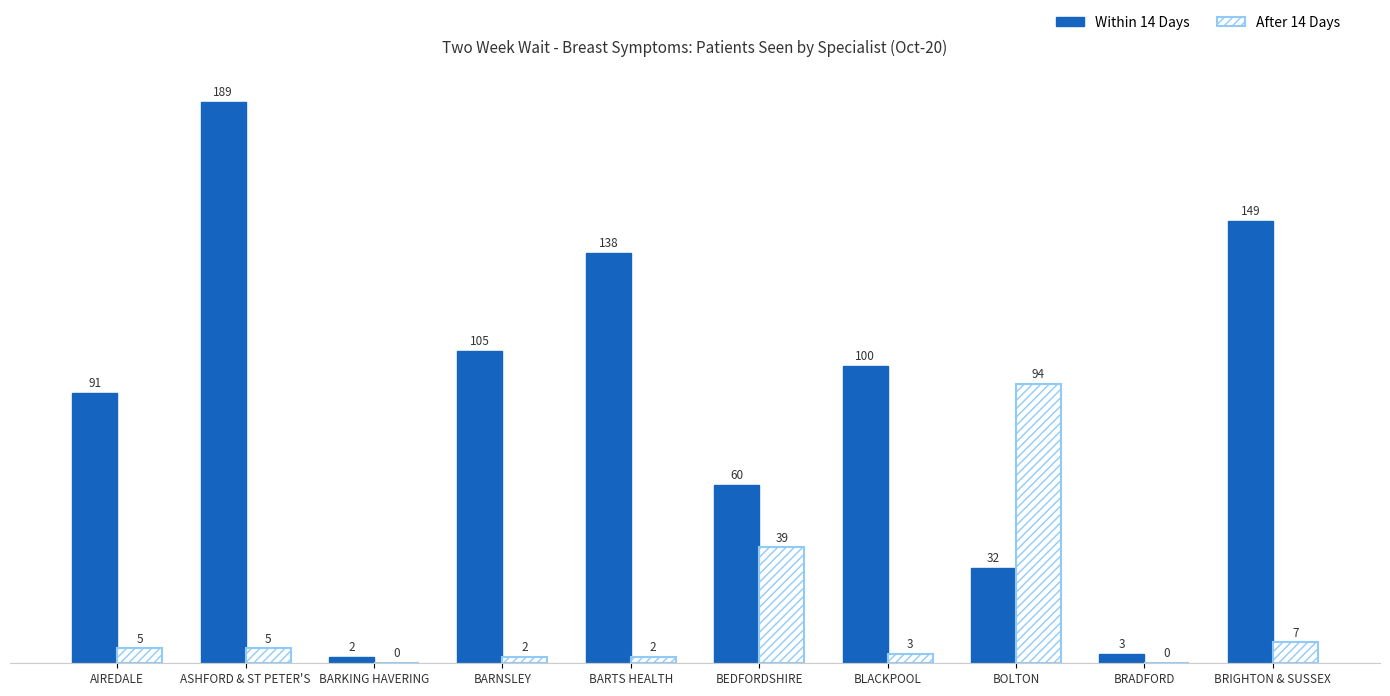

At which category is the sum across all series the highest?

ASHFORD & ST PETER'S